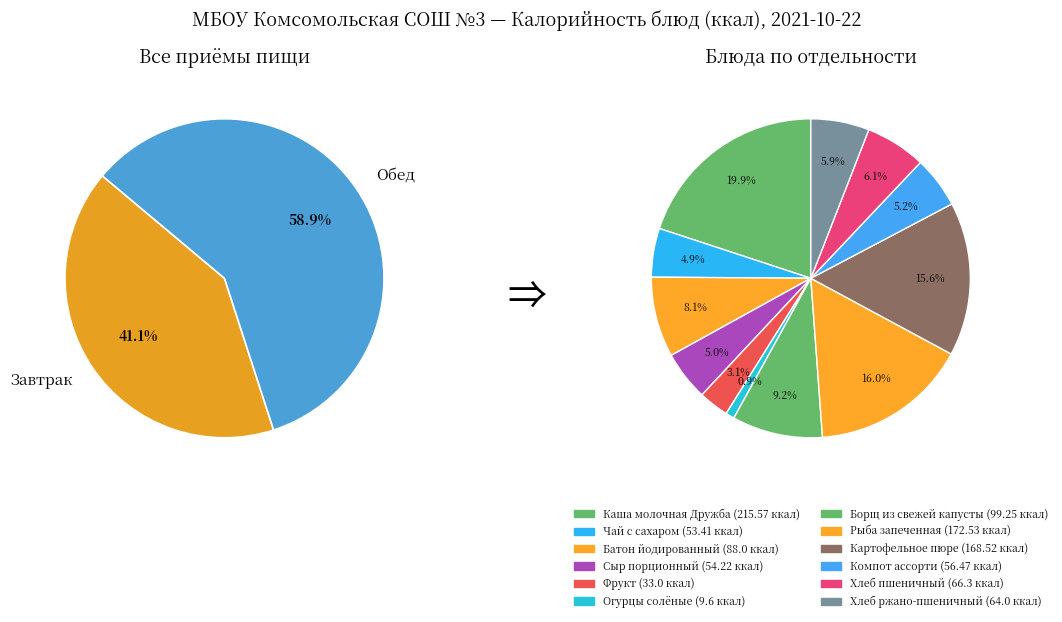

Rank the categories by value from lowest to highest.

Огурцы солёные, Фрукт, Чай с сахаром, Сыр порционный, Компот ассорти, Хлеб ржано-пшеничный, Хлеб пшеничный, Батон йодированный, Борщ из свежей капусты, Картофельное пюре, Рыба запеченная, Каша молочная Дружба